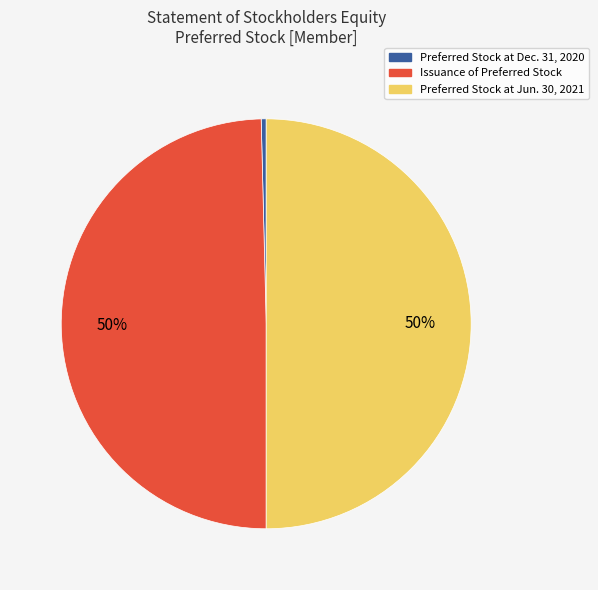

What percentage is the Preferred Stock at Jun. 30, 2021 slice, to the nearest percent?

50%